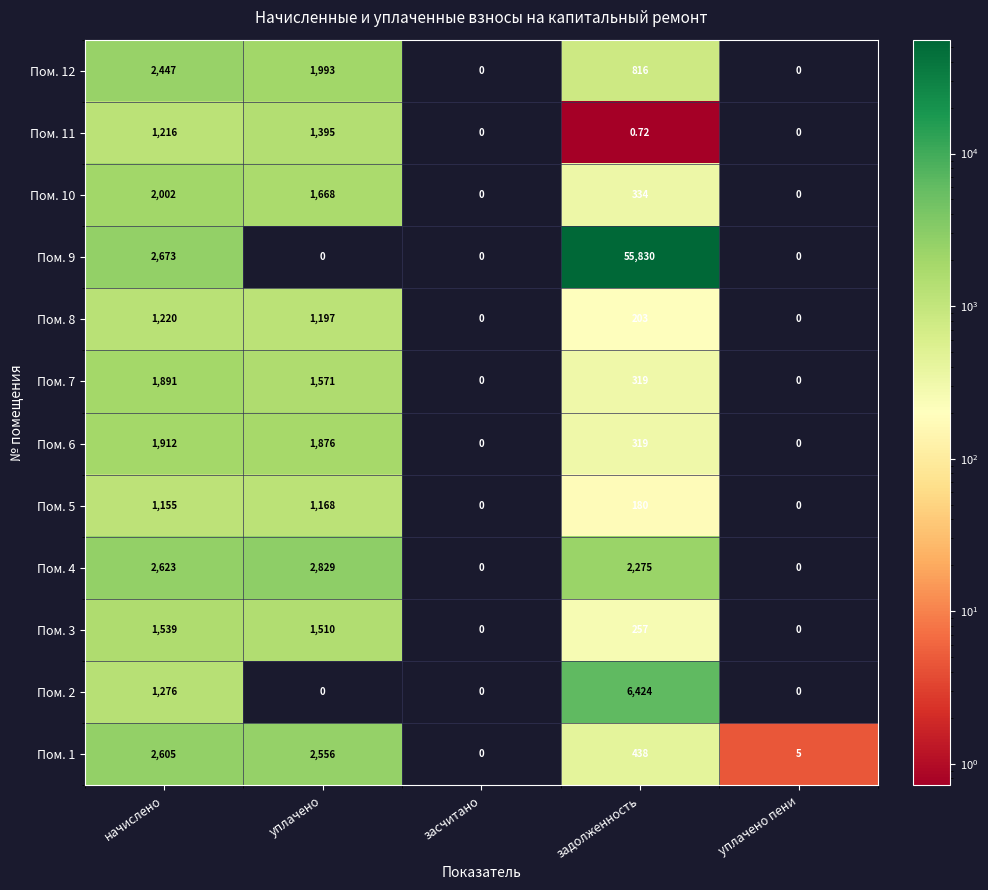

Rank the categories by Пом. 1 value from lowest to highest.

засчитано, уплачено пени, задолженность, уплачено, начислено